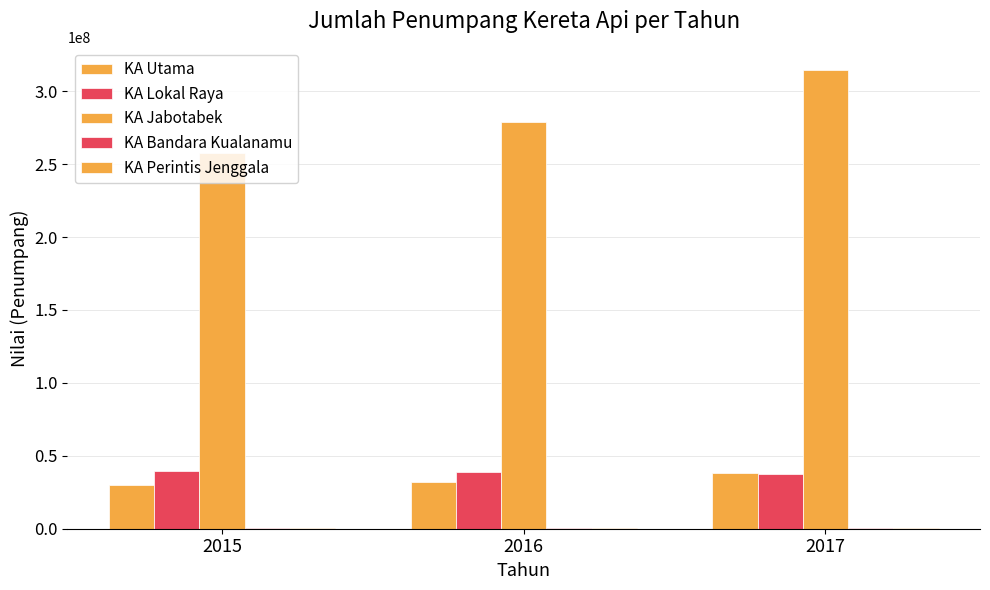

Between 2016 and 2017, which series saw the biggest shift?

KA Jabotabek